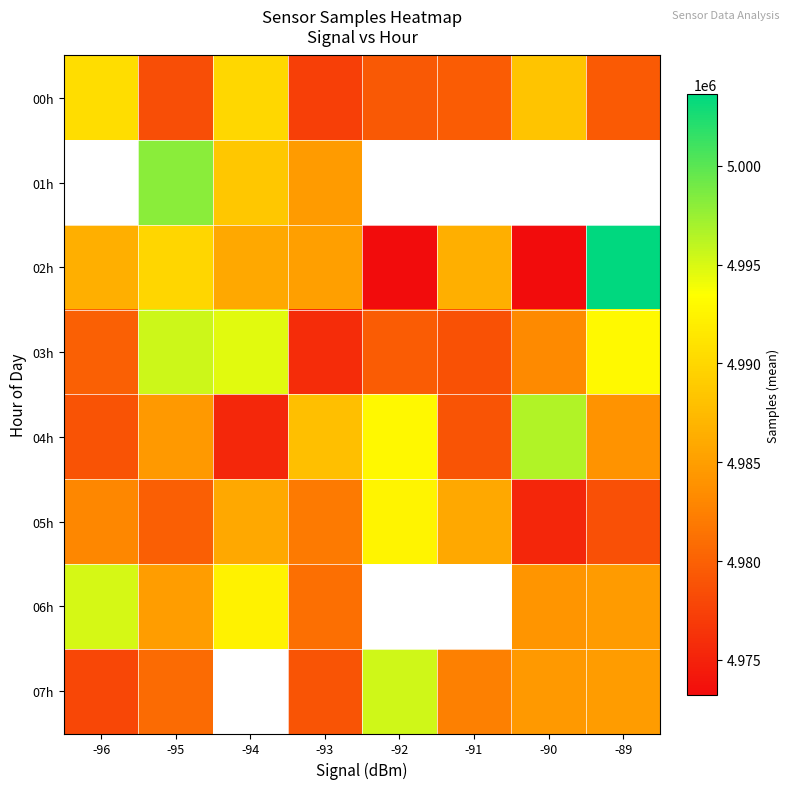

At how many categories does at least one series exceed 4990664?

6